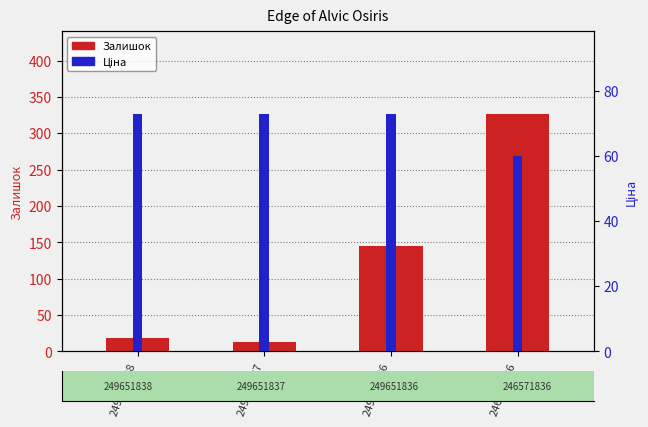

Reading right to left, extract all data points from this chart.

Залишок: 326.0	145.0	13.0	19.0
Ціна: 60.0	72.7	72.7	72.7